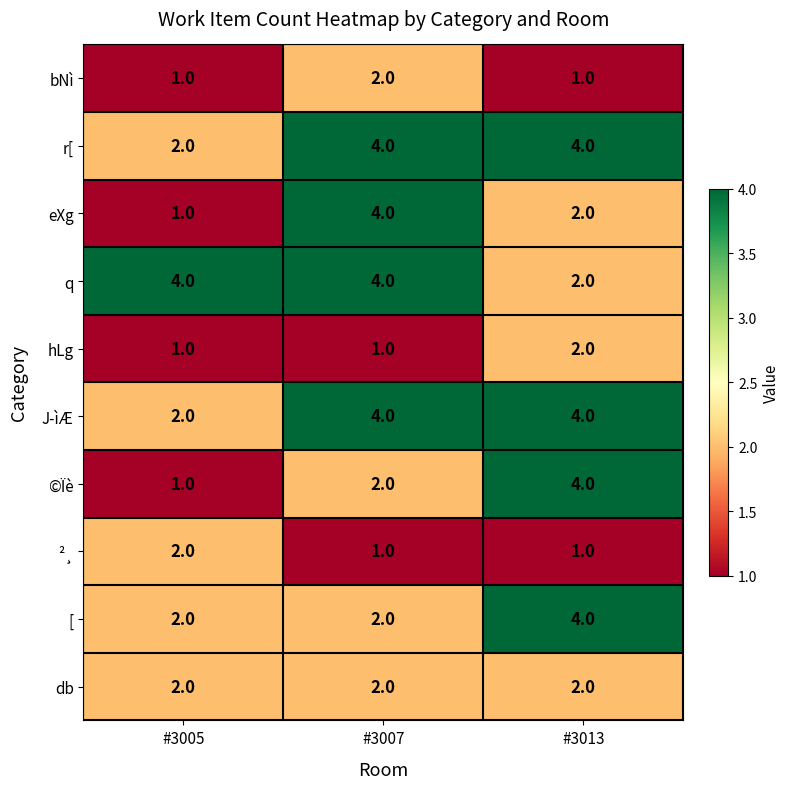

What is the sum of all db values?

6